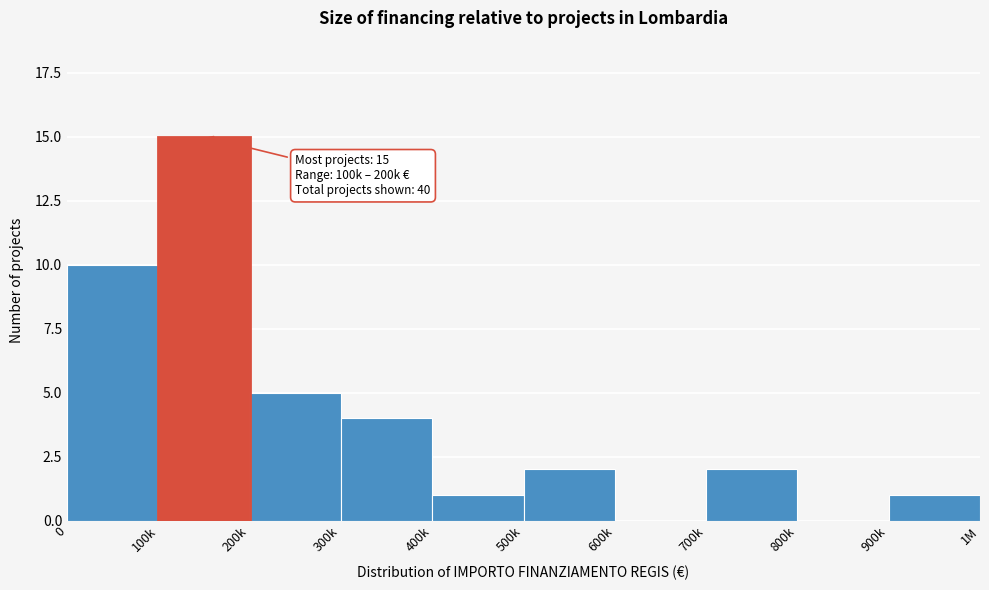

Reading left to right, list all the values displayed in this chart.

0=10	100k=15	200k=5	300k=4	400k=1	500k=2	600k=0	700k=2	800k=0	900k=1